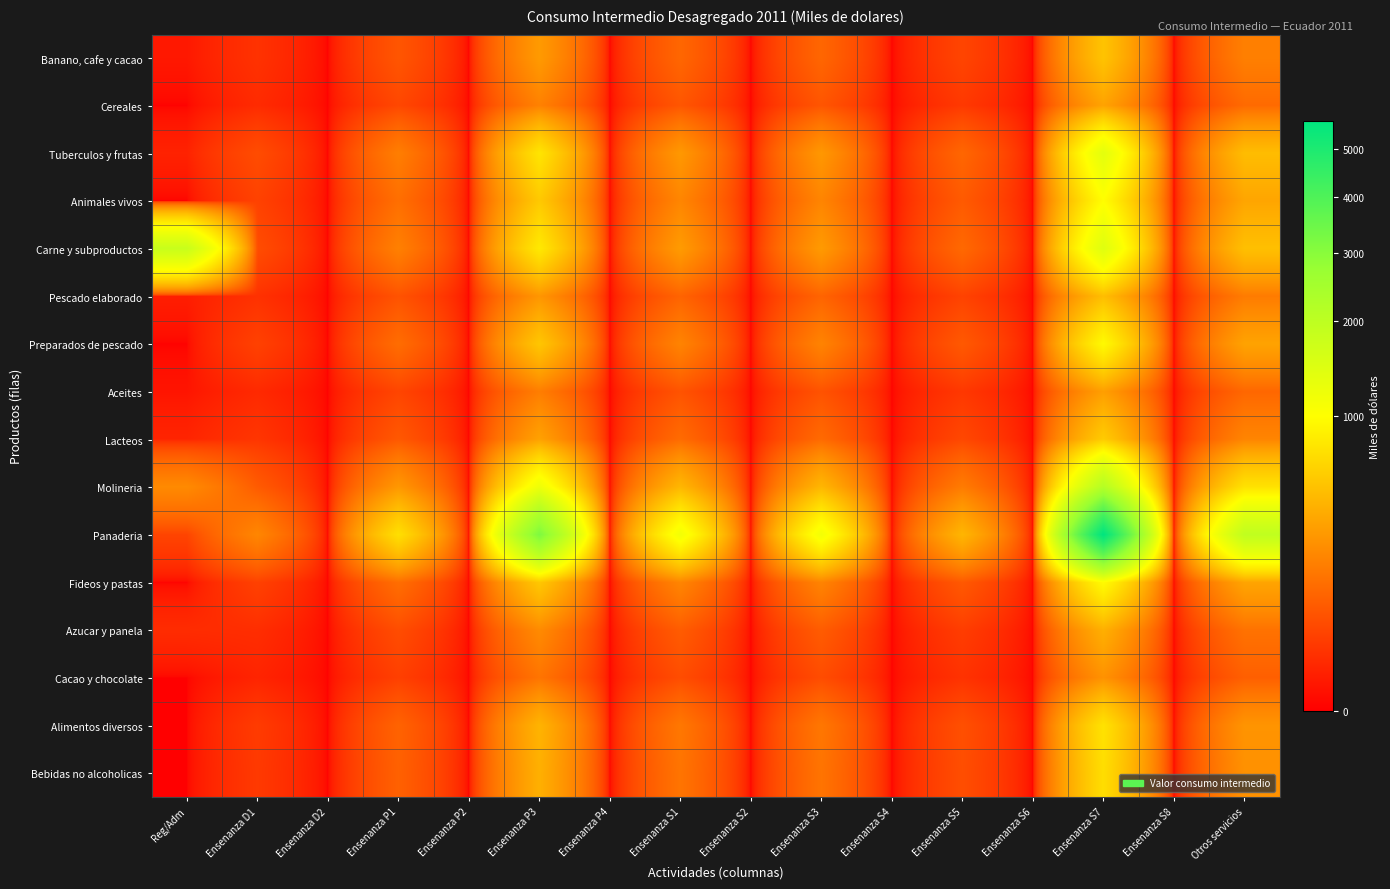

List the series in order of their peak value, highest first.

Panaderia, Molineria, Carne y subproductos, Tuberculos y frutas, Animales vivos, Fideos y pastas, Preparados de pescado, Alimentos diversos, Bebidas no alcoholicas, Lacteos, Banano, cafe y cacao, Pescado elaborado, Azucar y panela, Cereales, Aceites, Cacao y chocolate